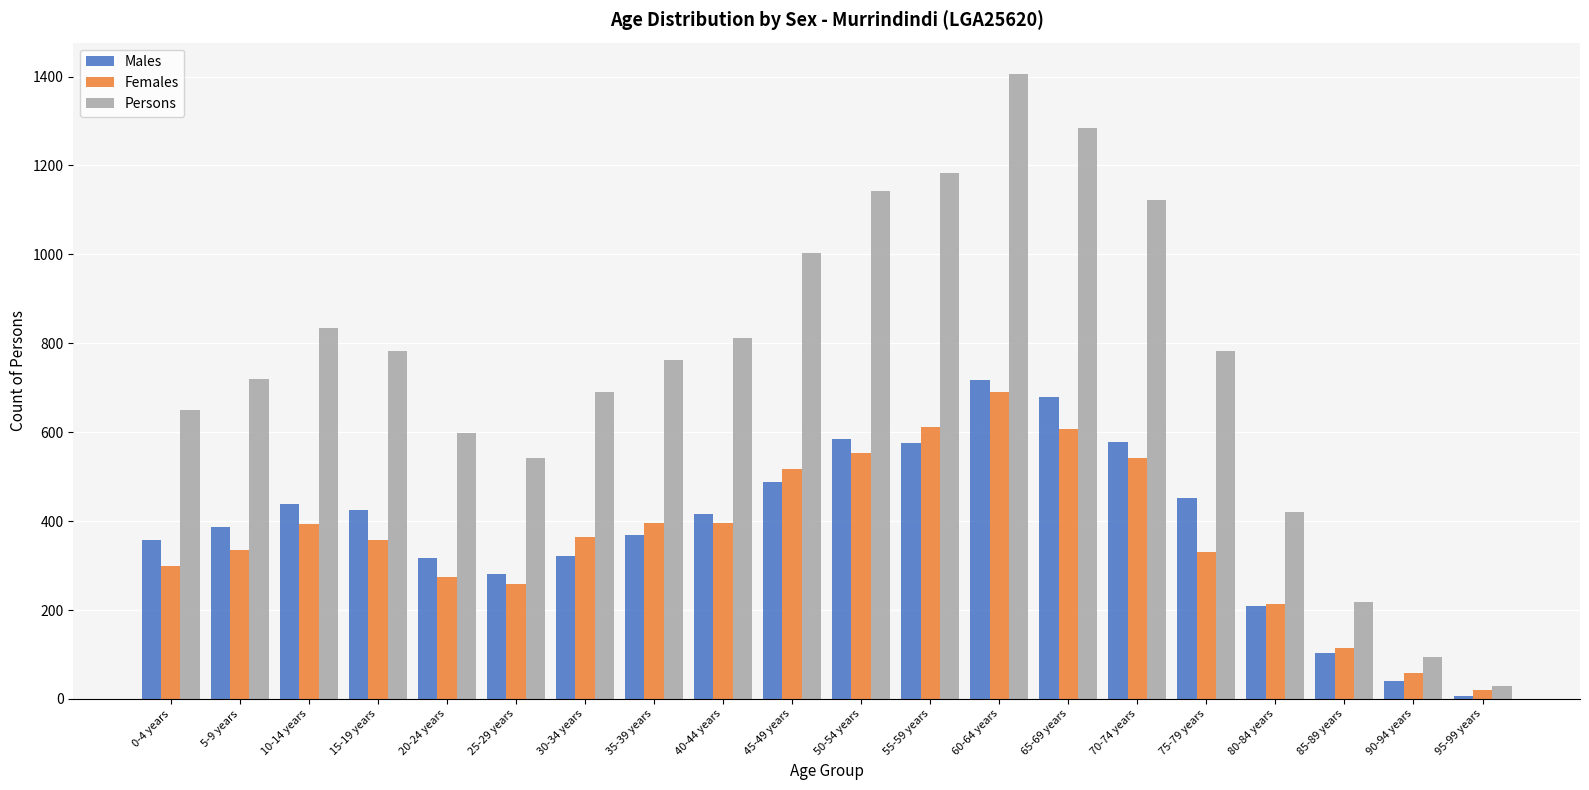

What is the total value across all series at 45-49 years?

2009